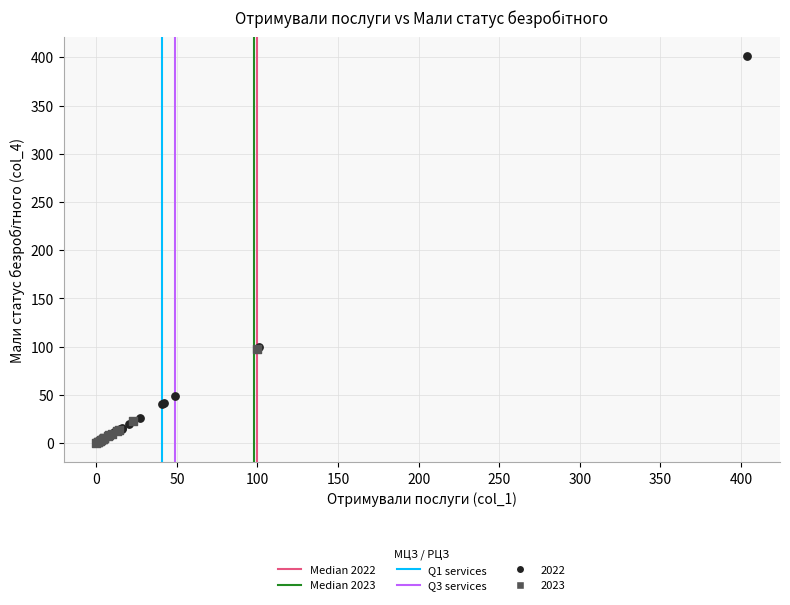

Which series has the largest Y range (max minus min)?

2022